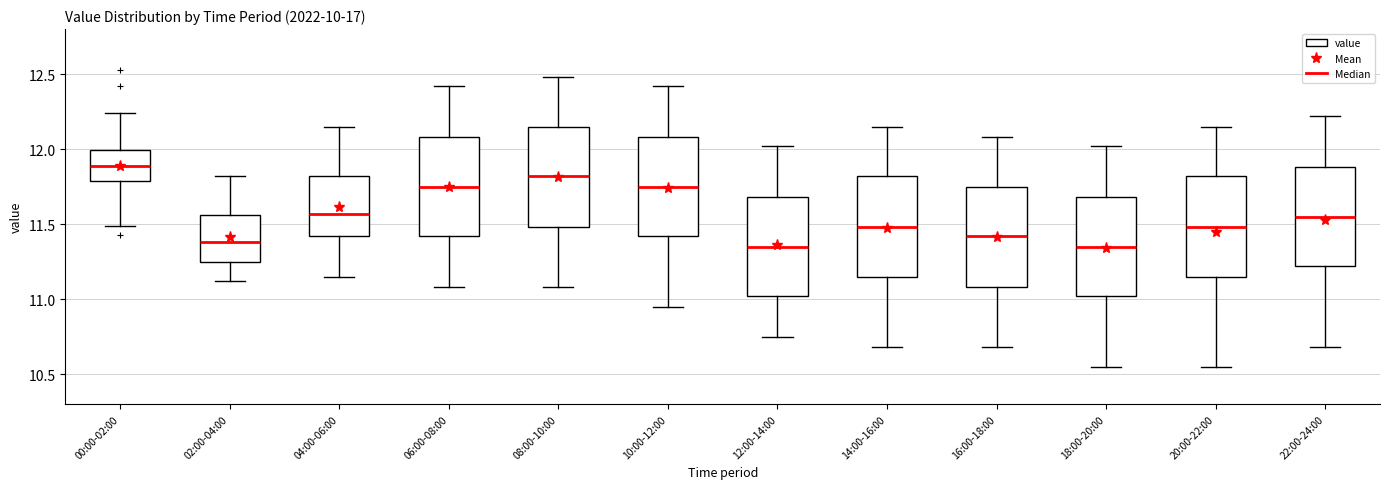

Where does the median line of the box for 22:00-24:00 sit on the y-axis? The values are not printed on the chart, so give them approximately, as read against the axis.

11.55